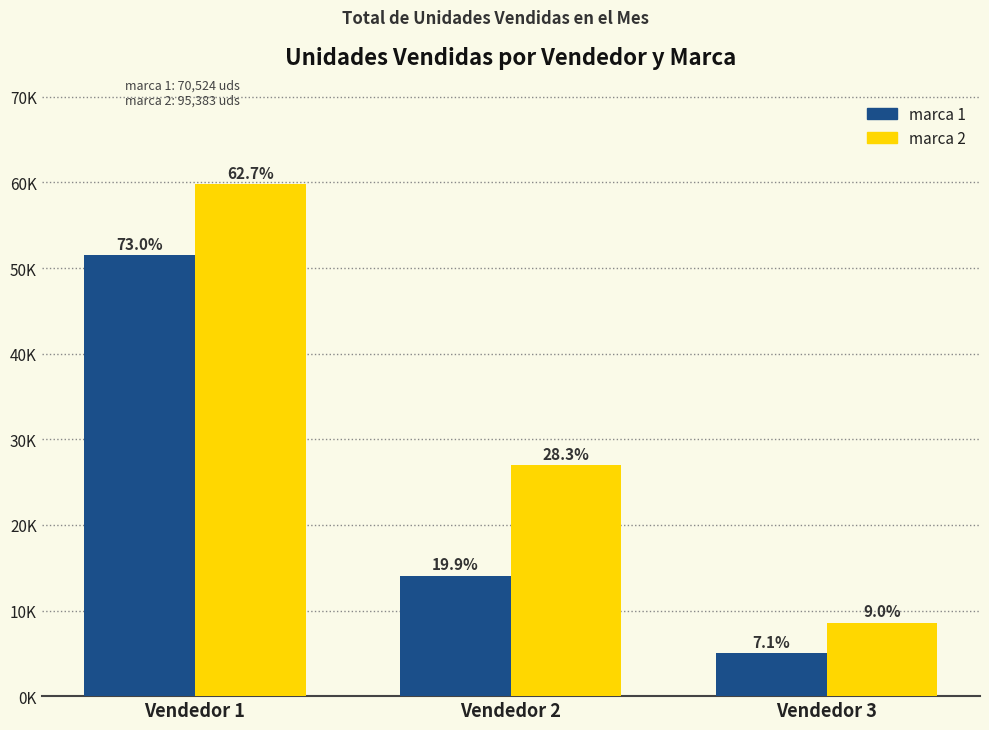

Does the chart contain any negative values?

No